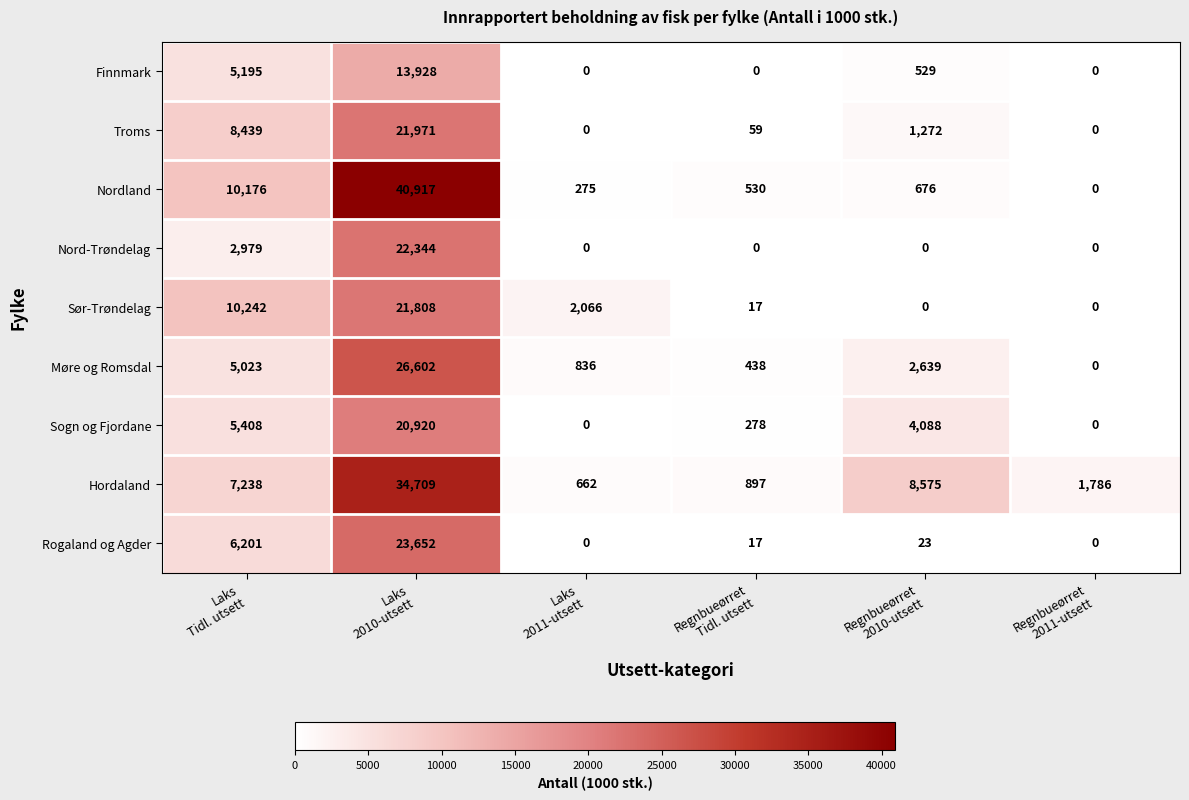

Which series changed the most between Laks
2011-utsett and Regnbueørret
Tidl. utsett?

Sør-Trøndelag